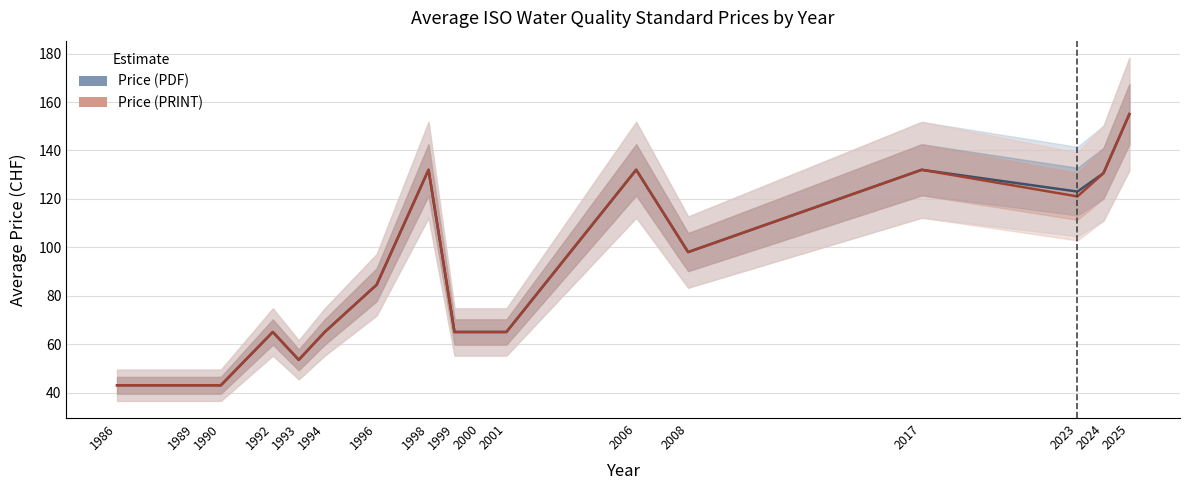

What is the approximate value of Price (PRINT) at 2008?

98.0